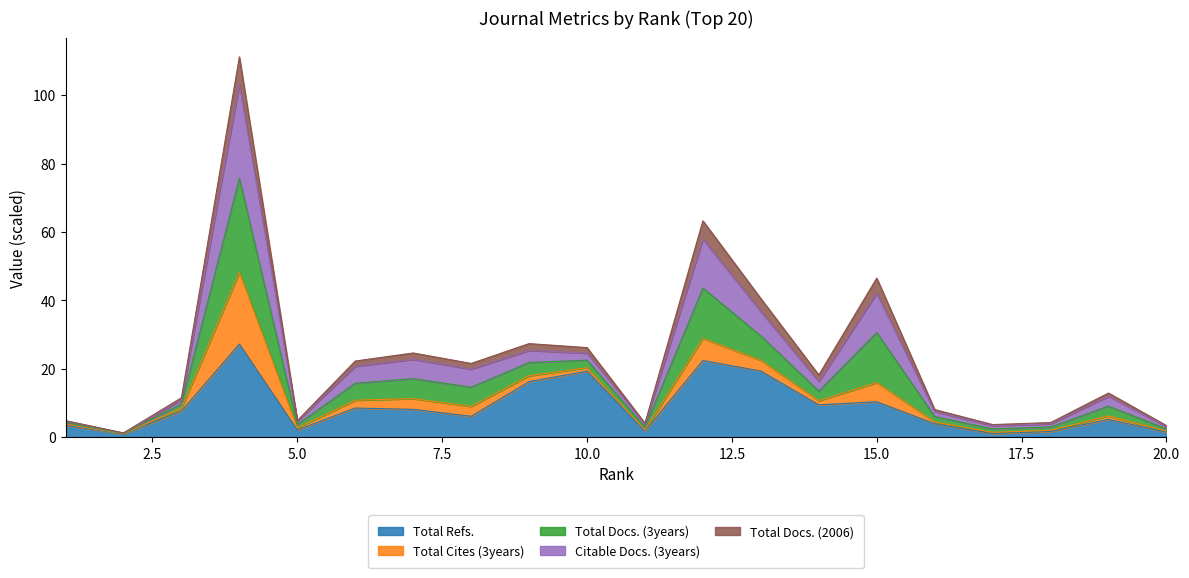

What are all the series names shown in the legend?

Total Refs., Total Cites (3years), Total Docs. (3years), Citable Docs. (3years), Total Docs. (2006)